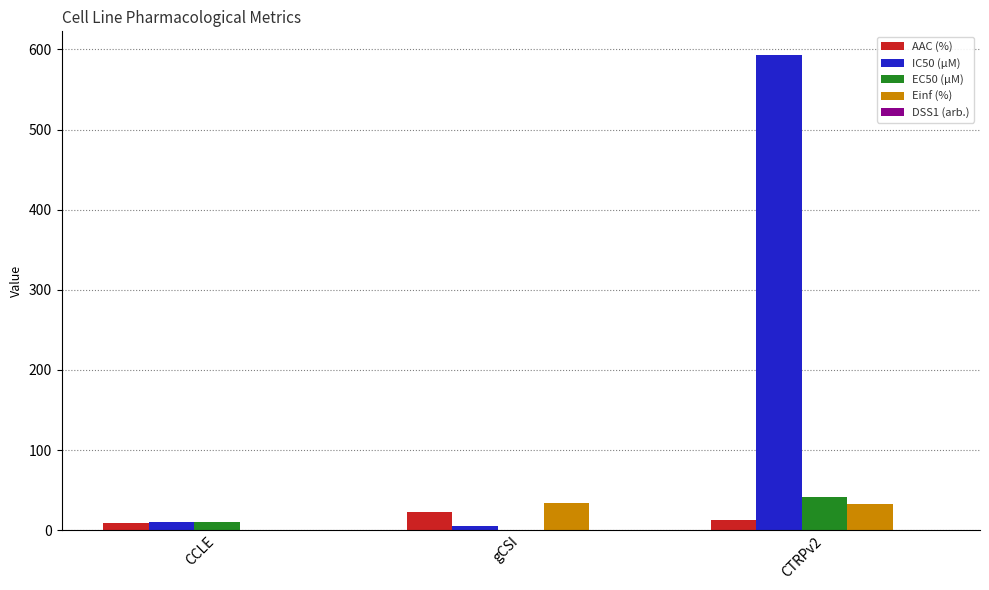

What is the maximum value shown in the chart?

593.0